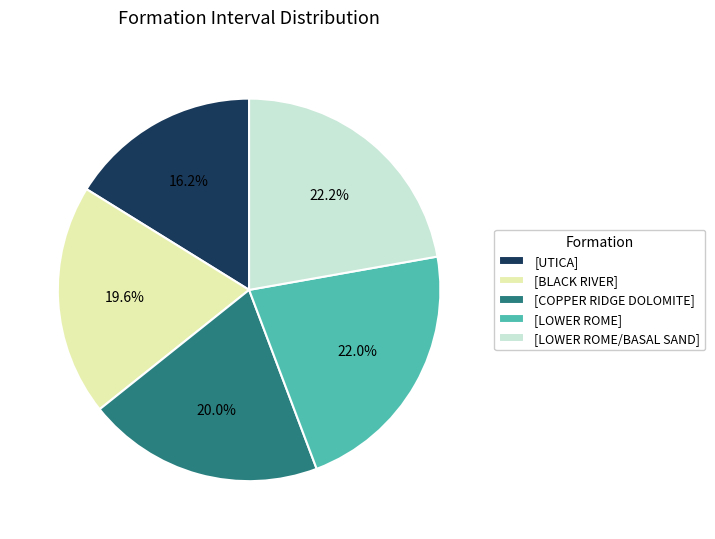

Is the sum of [LOWER ROME/BASAL SAND] and [BLACK RIVER] greater than half?

No